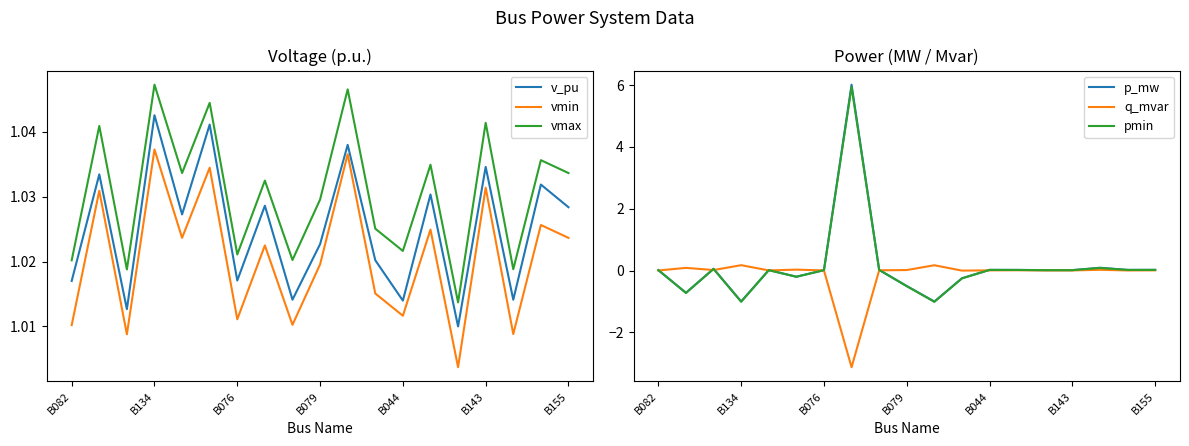

Is it true that p_mw equals -0.3 at B143?

False